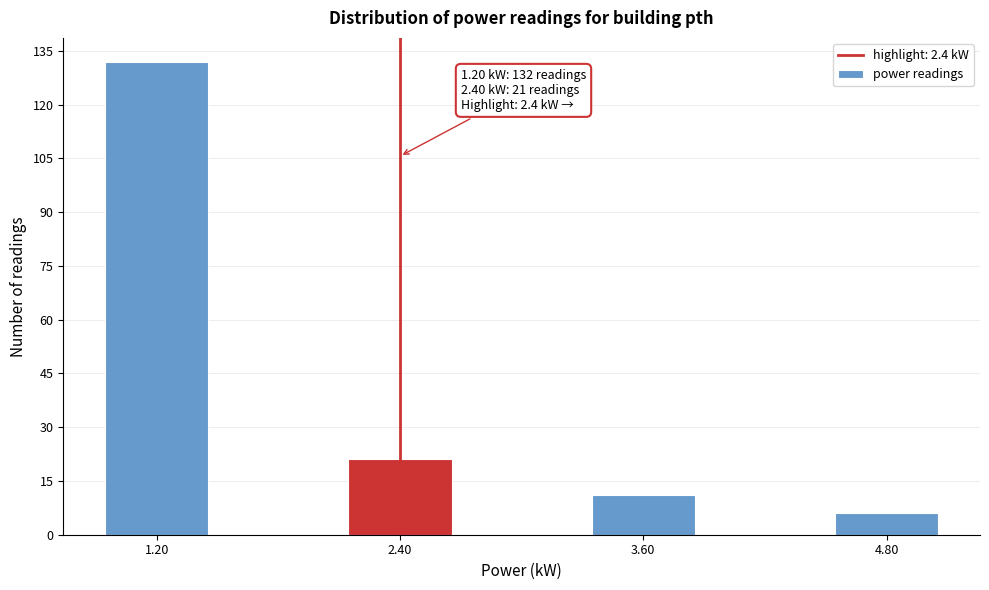

Reading left to right, list all the values displayed in this chart.

1.20=132	2.40=21	3.60=11	4.80=6